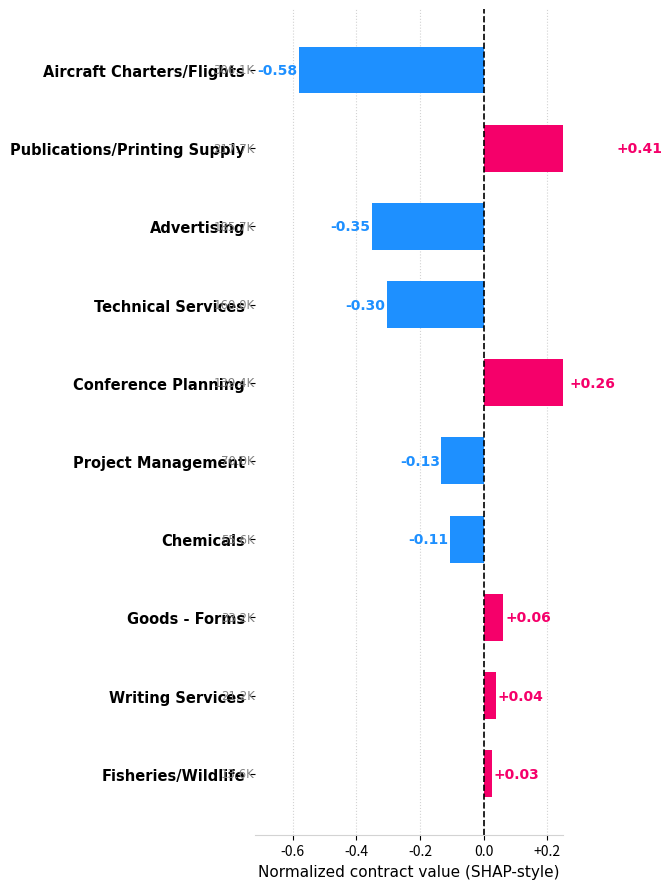

Are the bars horizontal?

Yes